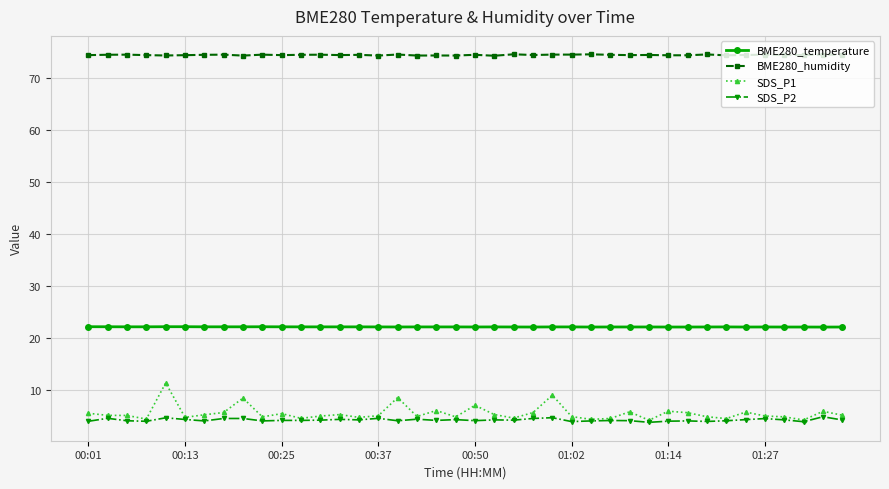

Rank the series by their maximum value, from highest to lowest.

BME280_humidity, BME280_temperature, SDS_P1, SDS_P2